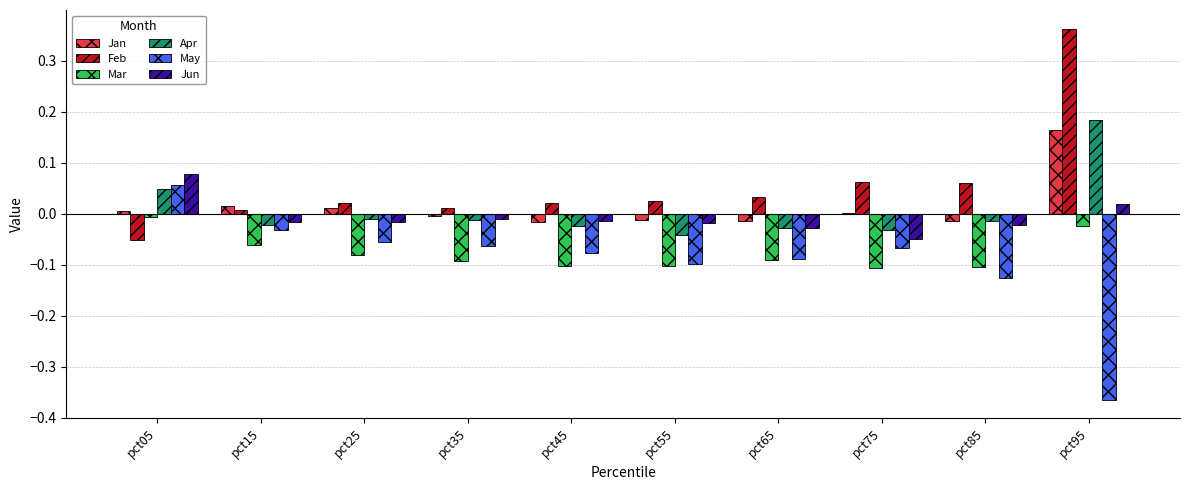

At which category is the sum across all series the highest?

pct95